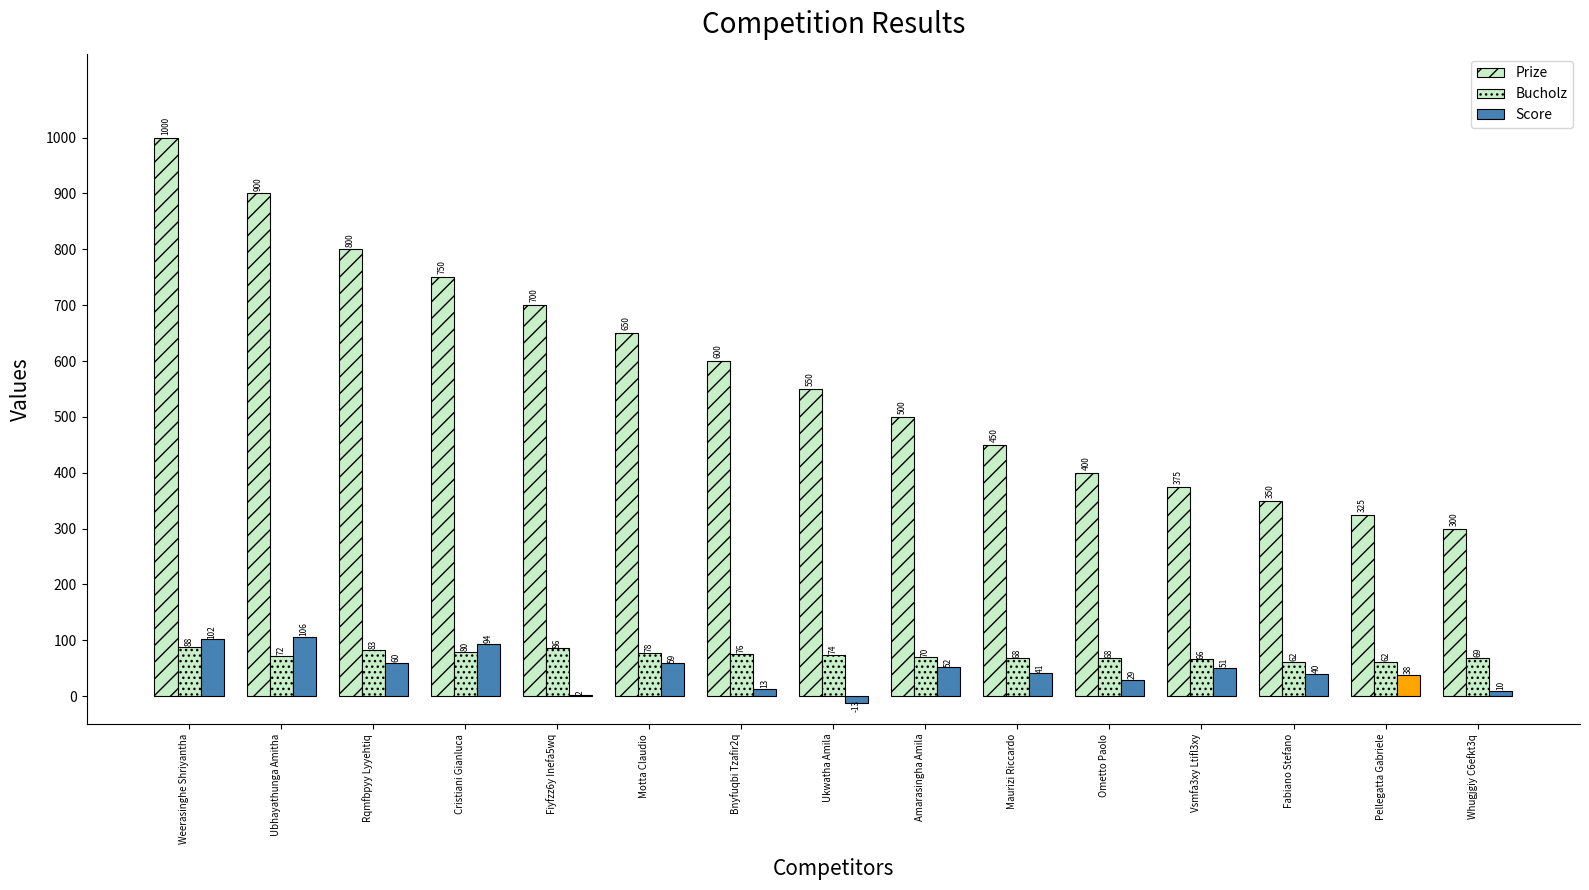

Reading left to right, extract all data points from this chart.

Prize: 1000	900	800	750	700	650	600	550	500	450	400	375	350	325	300
Bucholz: 88	72	83	80	86	78	76	74	70	68	68	66	62	62	69
Score: 102	106	60	94	2	59	13	-13	52	41	29	51	40	38	10